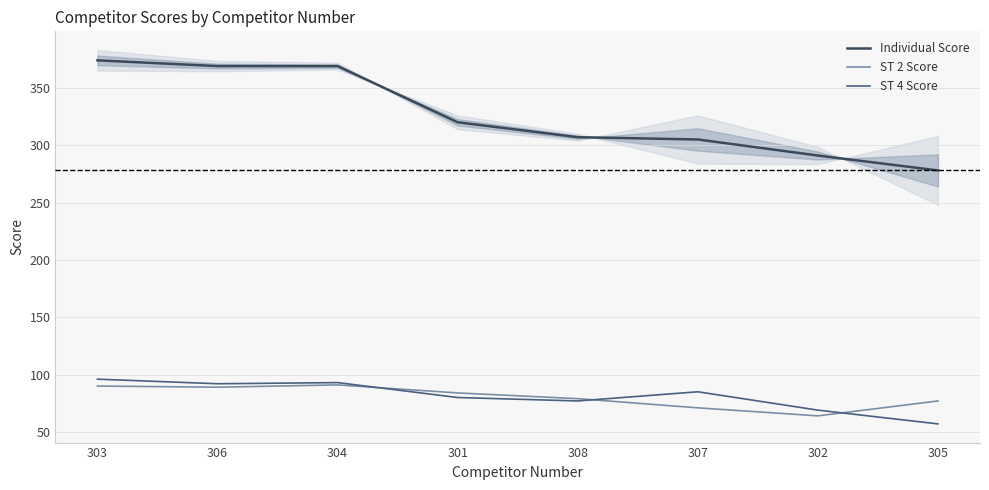

Is the value of ST 4 Score at 306 greater than the value of Individual Score at 303?

No